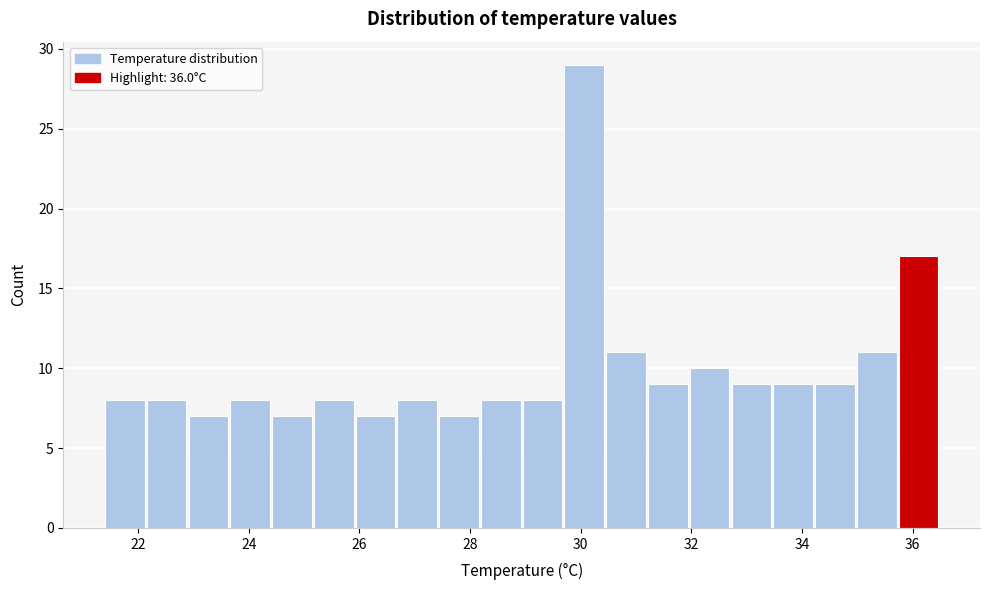

Read against the x-axis, roughly where is the centre of the tallest bar?

30.0